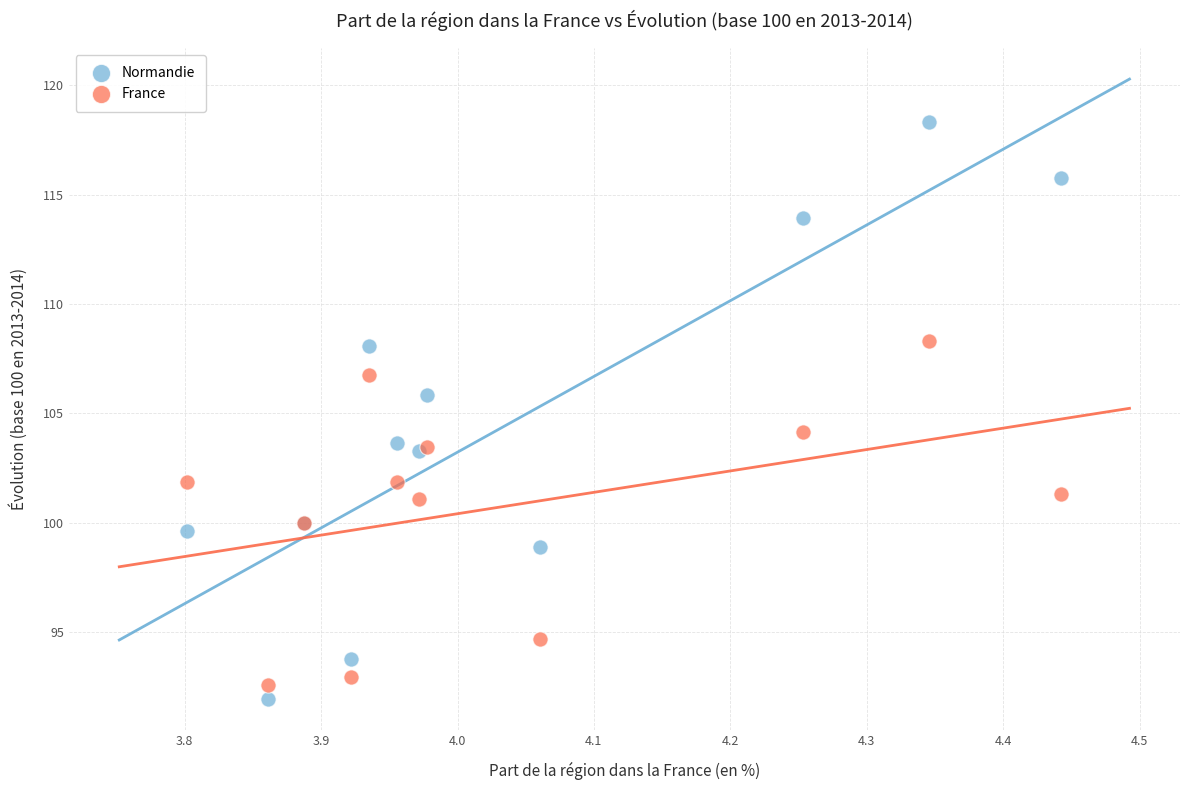

Which series has the widest spread of Y values?

Normandie